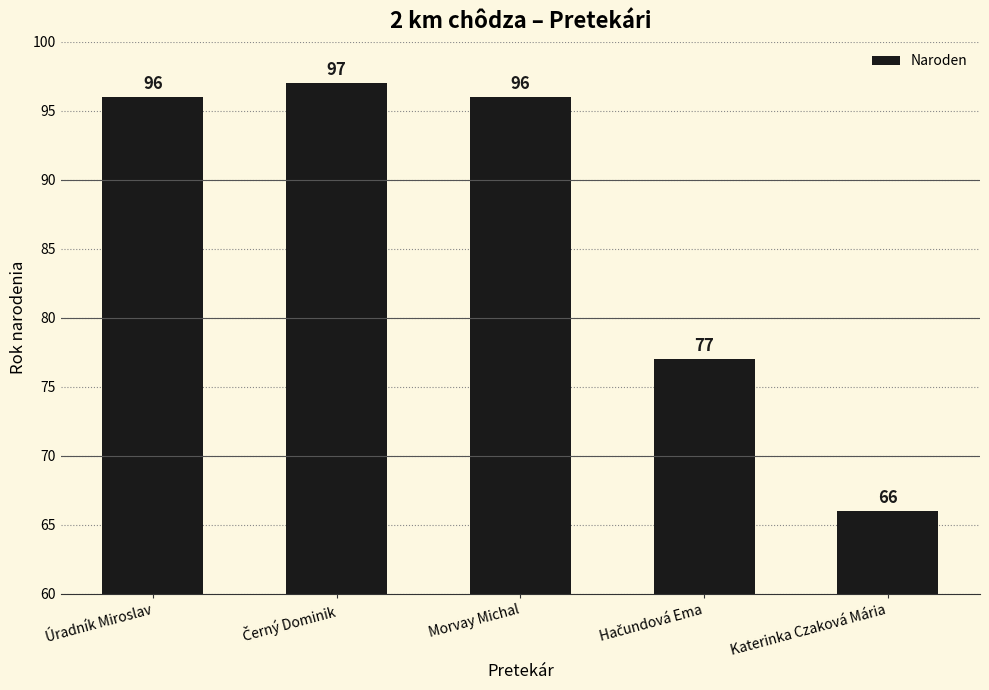

Reading right to left, transcribe all the data shown in this chart.

66	77	96	97	96